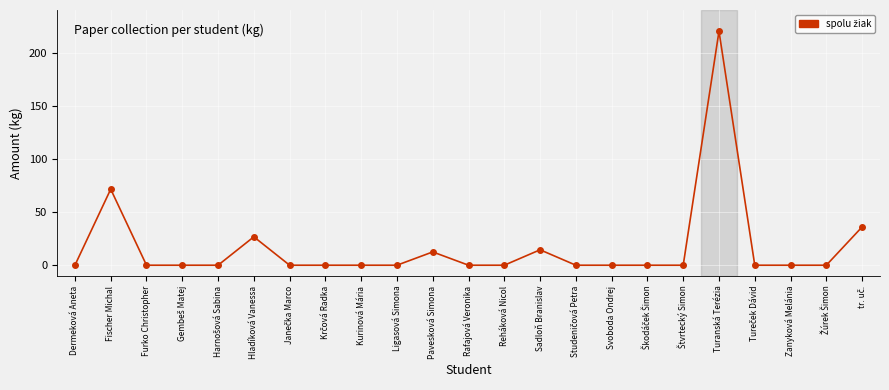

What is the label of the 11th point from the right?

Reháková Nicol